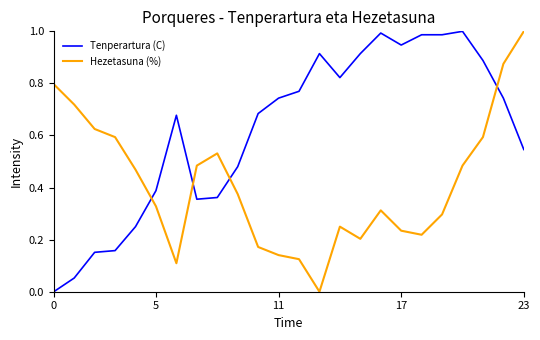

Count the number of categories in the chart.

24